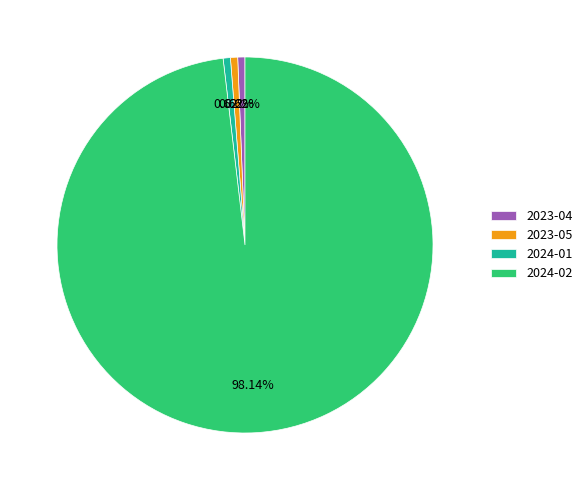

The 2023-04 slice represents 1% of the pie. True or false?

True